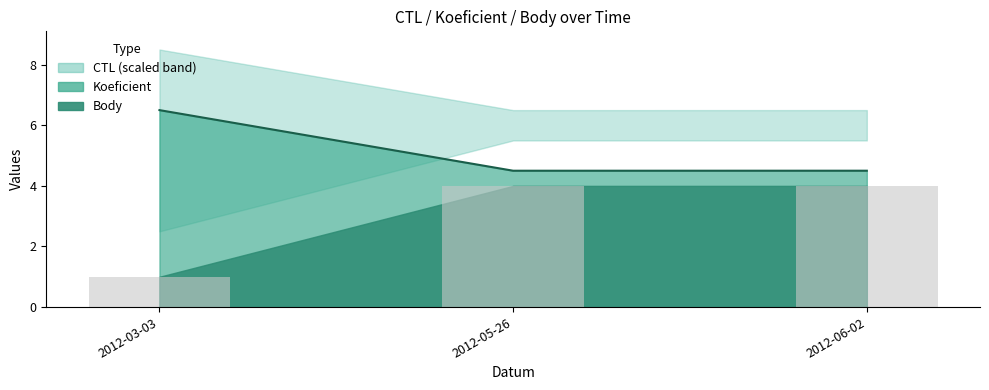

True or false: Koeficient has a value of 5.9 at 2012-05-26.

False